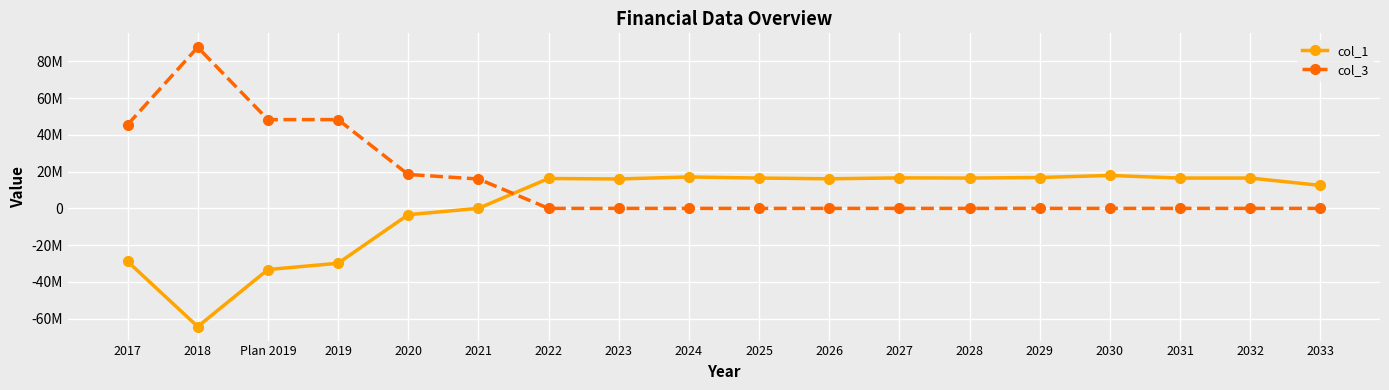

Rank the series by their average value, from highest to lowest.

col_3, col_1